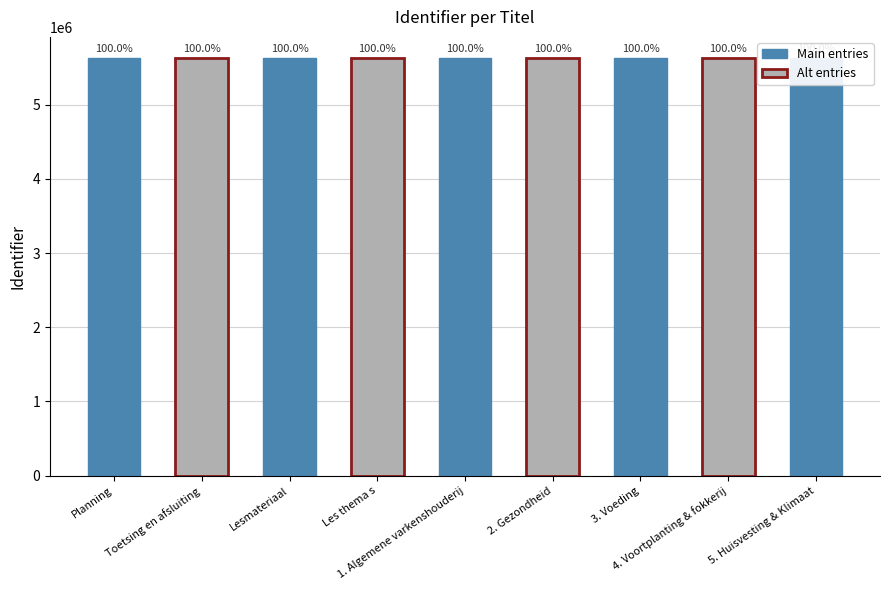

What is the sum of the values at Toetsing en afsluiting and Lesmateriaal?

11265223